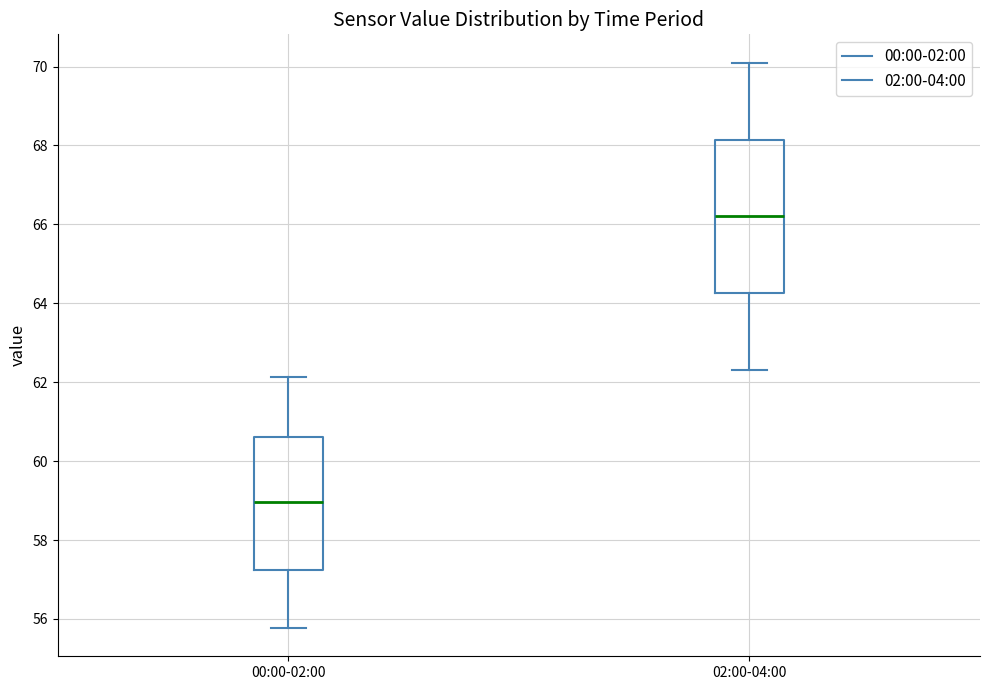

Where does the median line of the box for 00:00-02:00 sit on the y-axis? The values are not printed on the chart, so give them approximately, as read against the axis.

59.0